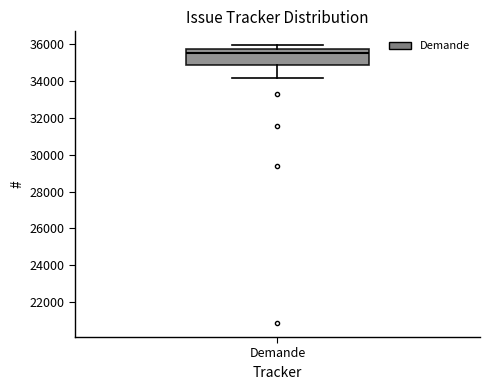

Read this box plot against the y-axis: the position of the median line, the range covered by the box, and the ends of both whiskers. The values are not printed on the chart, so give them approximately, as read against the axis.

median 35600, box 34800 to 35800, whiskers 34200 to 36000